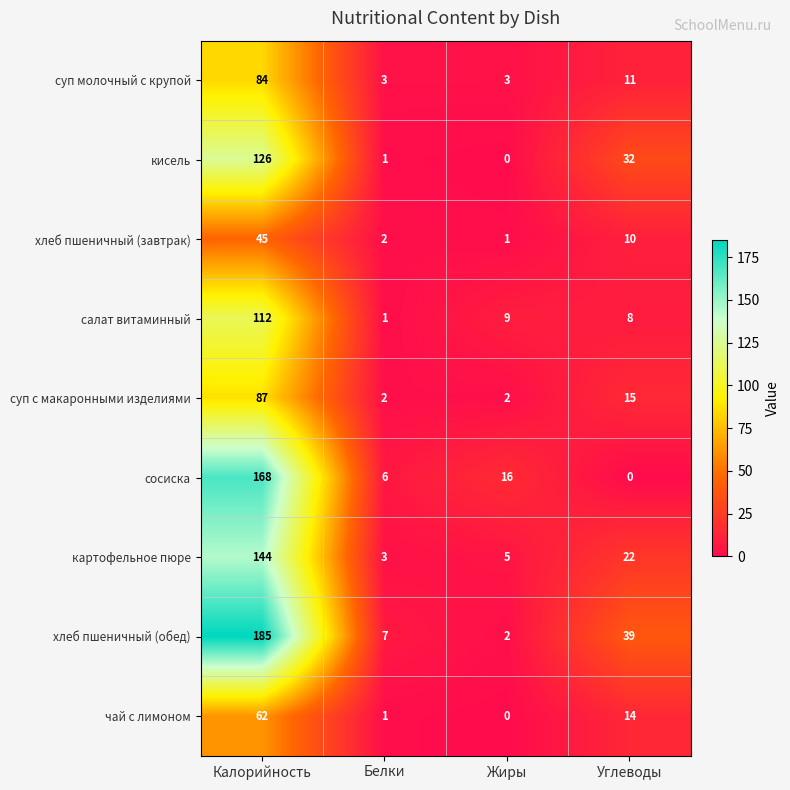

What is the total value across all series at Калорийность?

1013